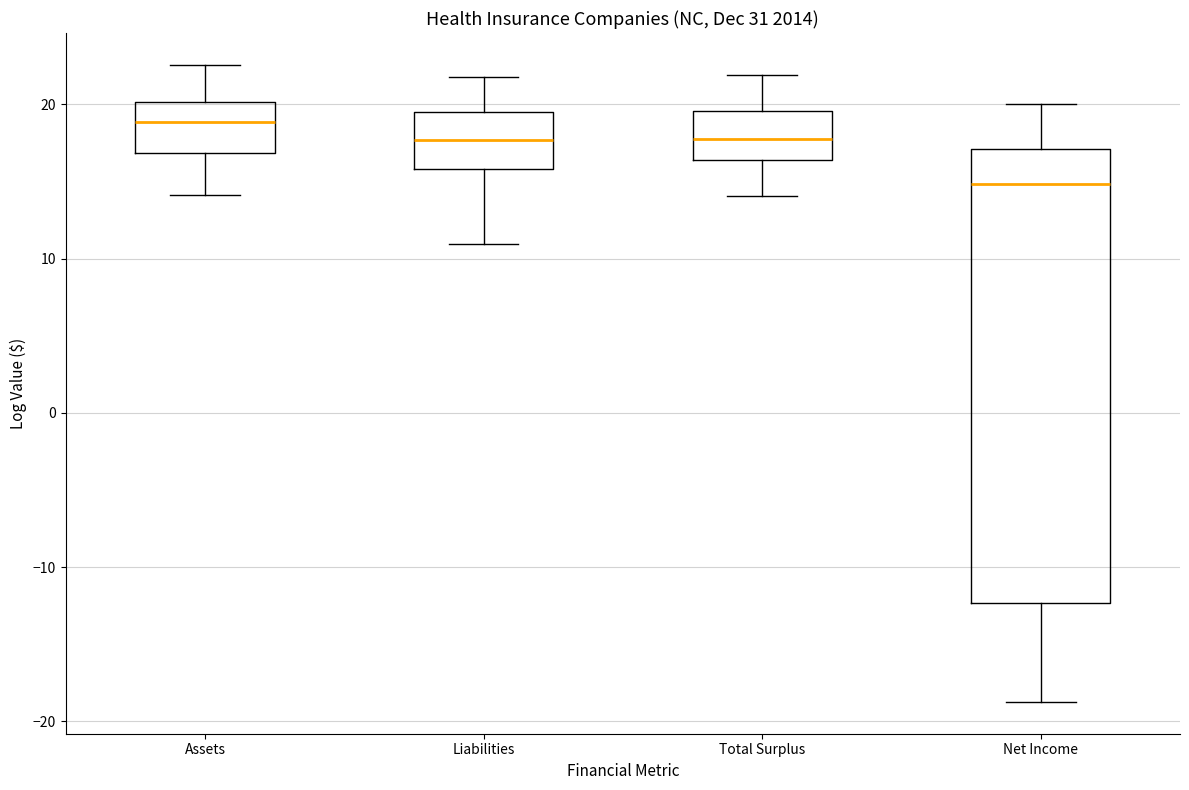

Reading left to right, transcribe this box plot: for each box, give where its median line is, the range the box spans, and where its two whiskers end, as read against the y-axis. The values are not printed on the chart, so give them approximately, as read against the axis.

Assets: median 19, box 17 to 20, whiskers 14 to 23
Liabilities: median 18, box 16 to 19, whiskers 11 to 22
Total Surplus: median 18, box 16 to 20, whiskers 14 to 22
Net Income: median 15, box -12 to 17, whiskers -19 to 20